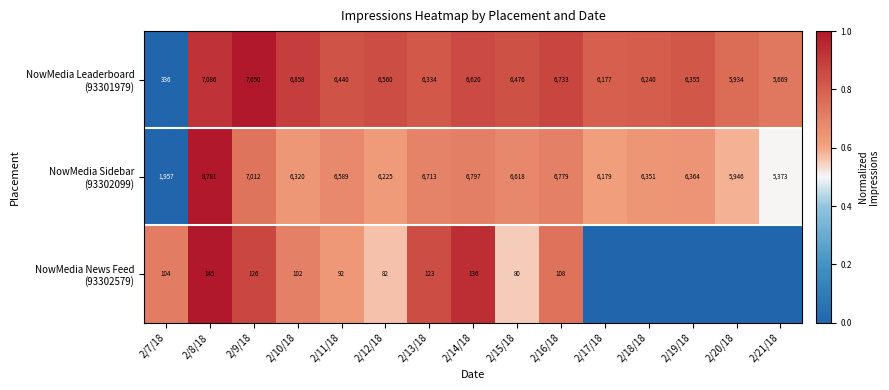

What is the total value across all series at 2/7/18?

2397